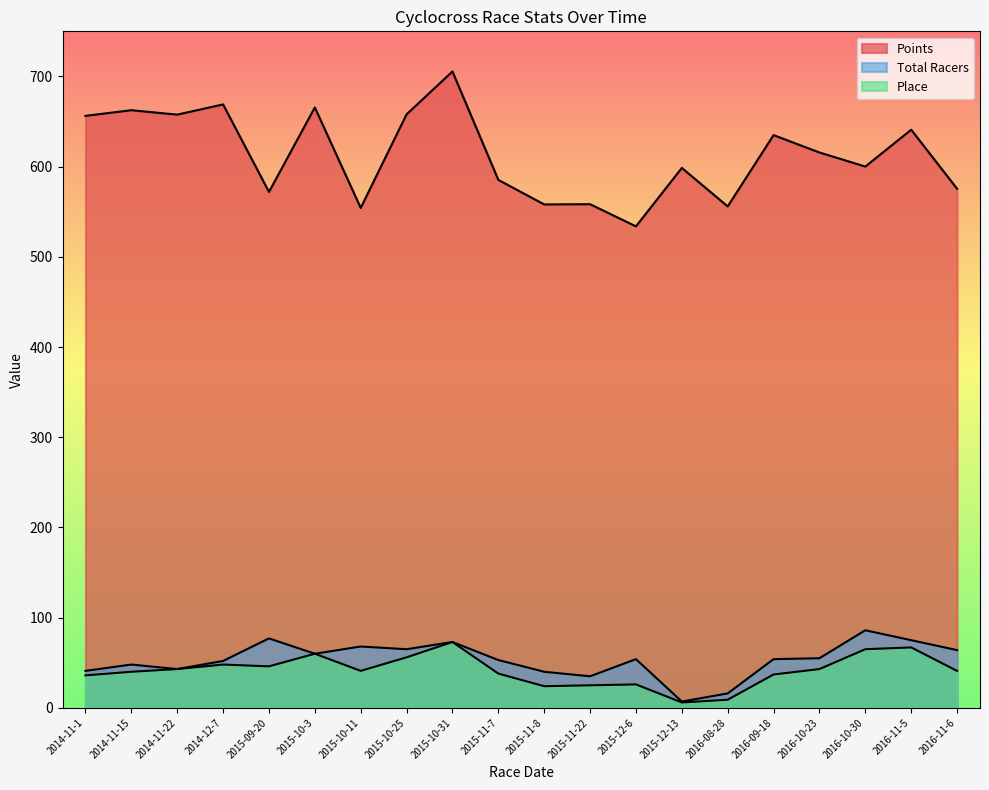

In Total Racers, how many points are lower than both neighbors (excluding endpoints)?

5